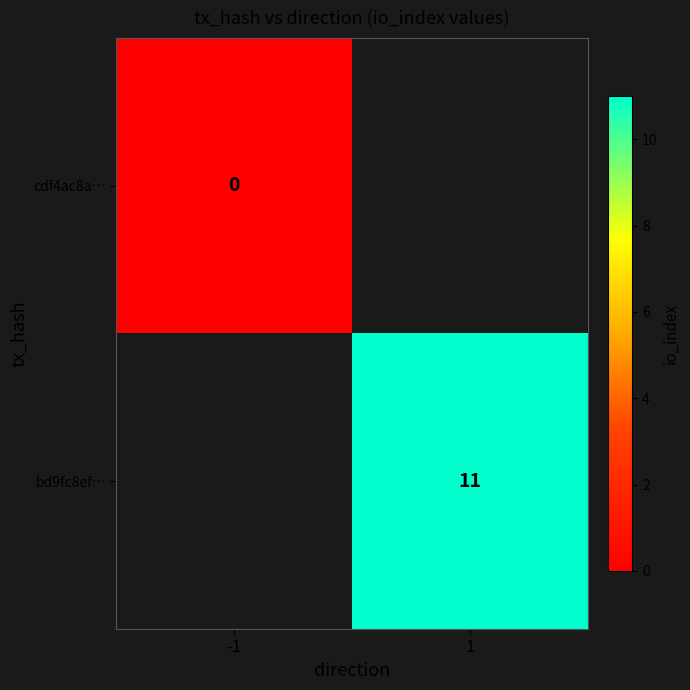

Which has a higher value, 1 or -1?

-1